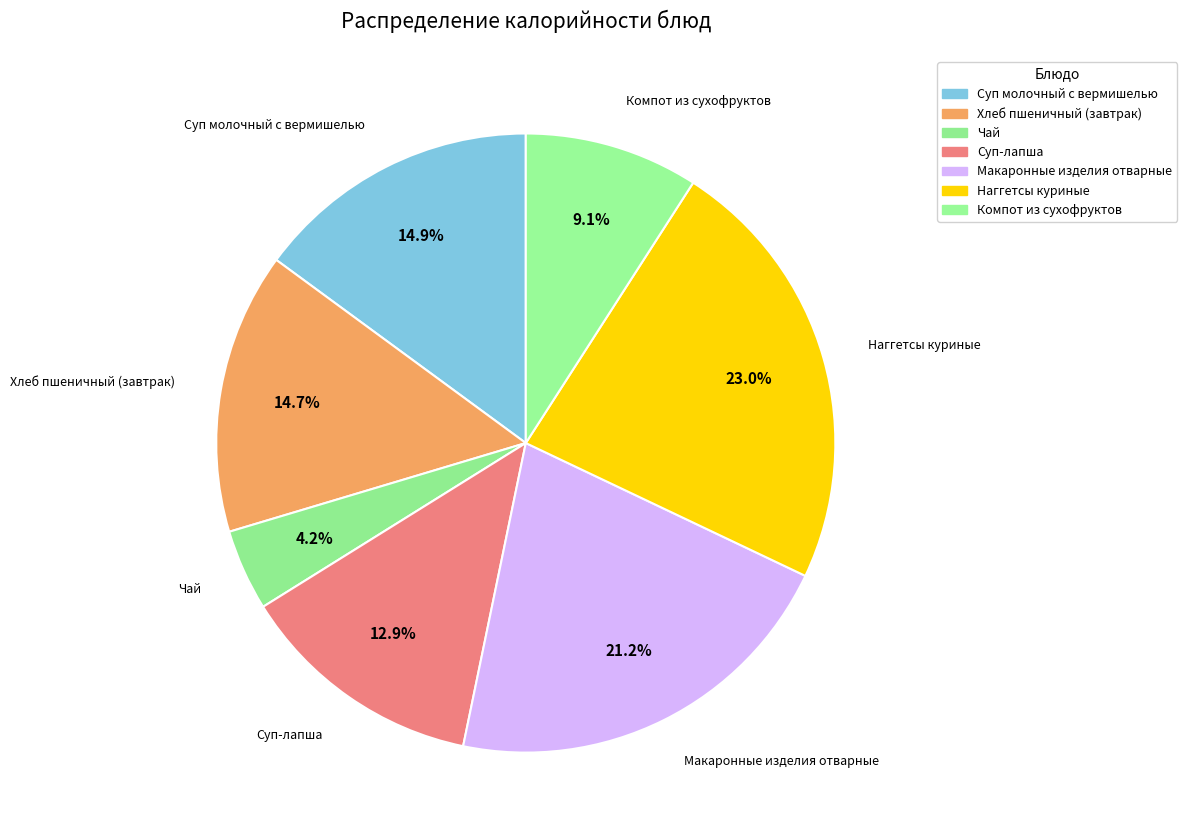

Rank the categories by value from highest to lowest.

Наггетсы куриные, Макаронные изделия отварные, Суп молочный с вермишелью, Хлеб пшеничный (завтрак), Суп-лапша, Компот из сухофруктов, Чай